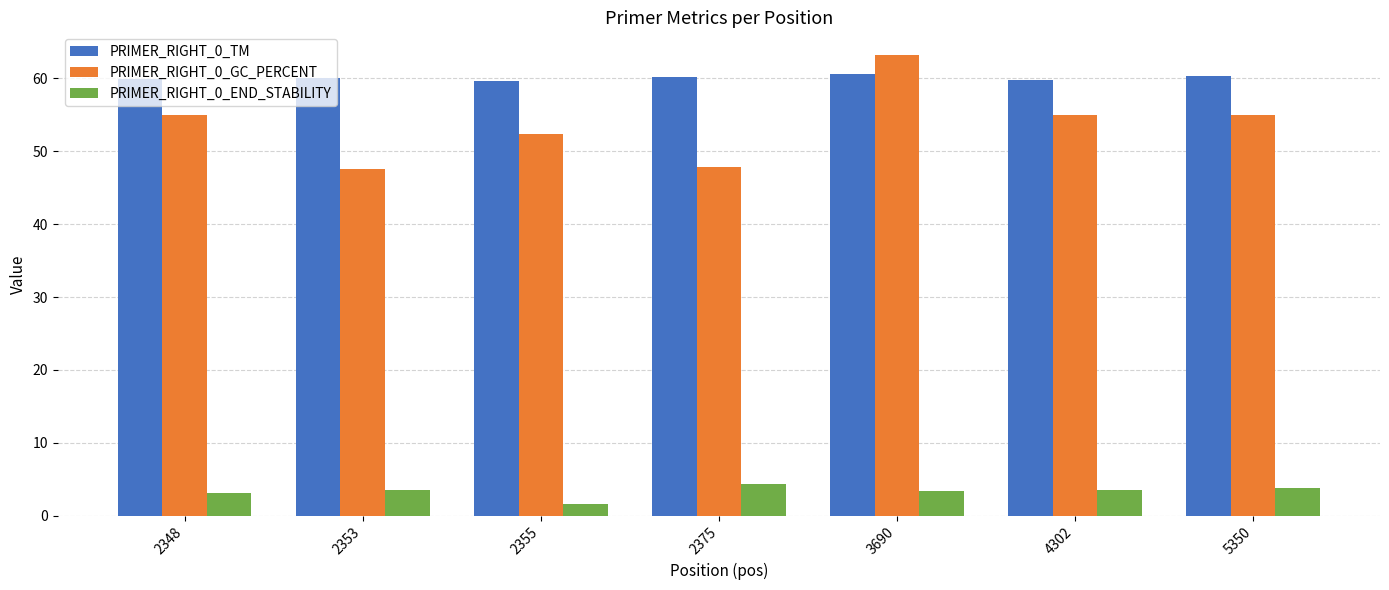

What is the sum of the PRIMER_RIGHT_0_END_STABILITY values at 2348 and 3690?

6.5